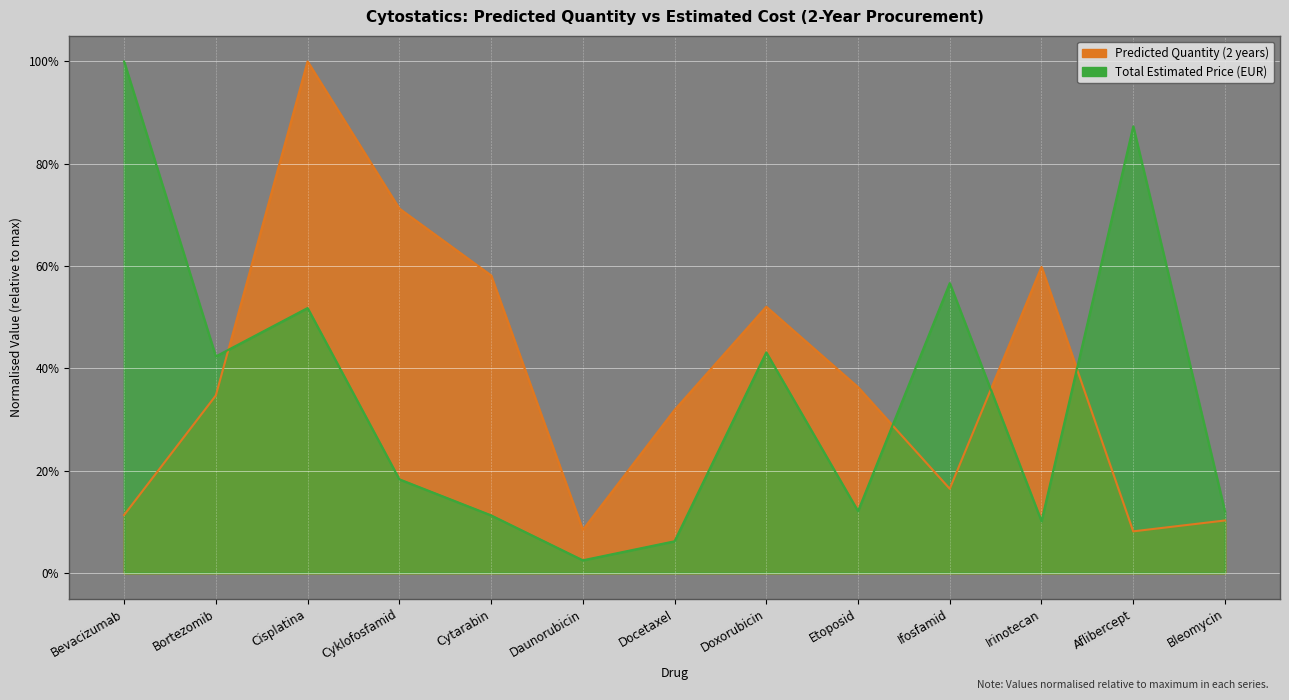

In Predicted Quantity (2 years), how many points are higher than both neighbors (excluding endpoints)?

3